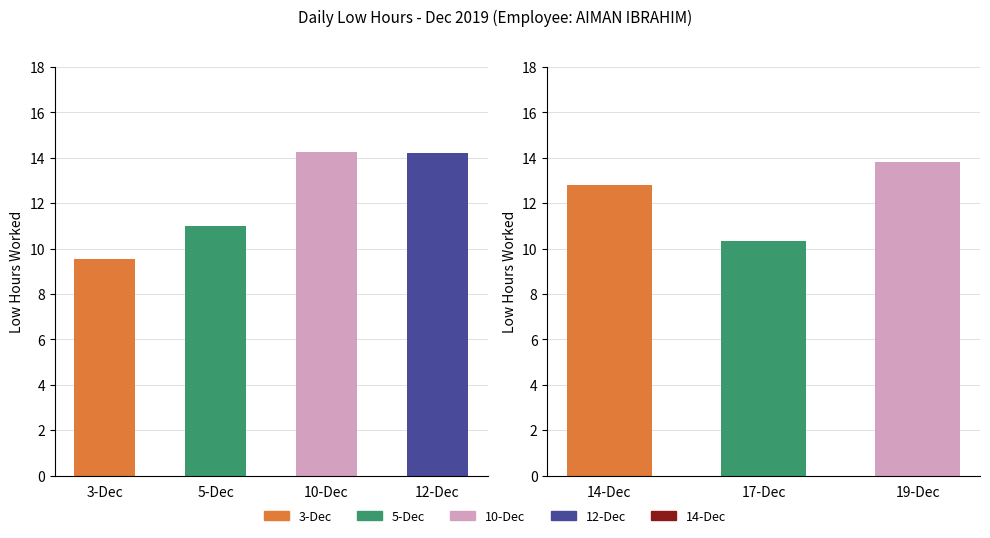

The value at 5-Dec is 11.0. True or false?

True